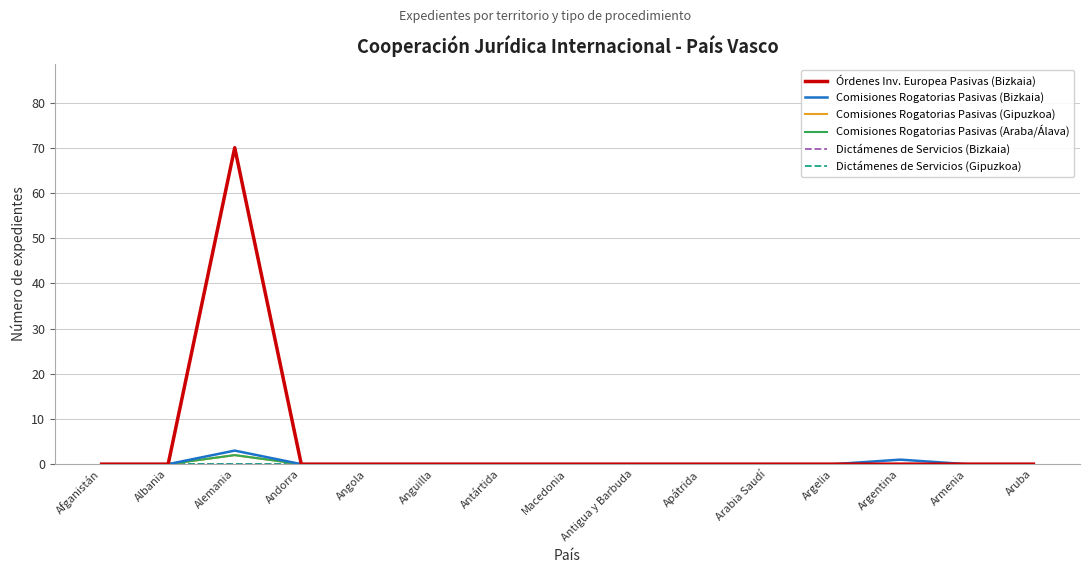

What position from the left is Argentina?

13